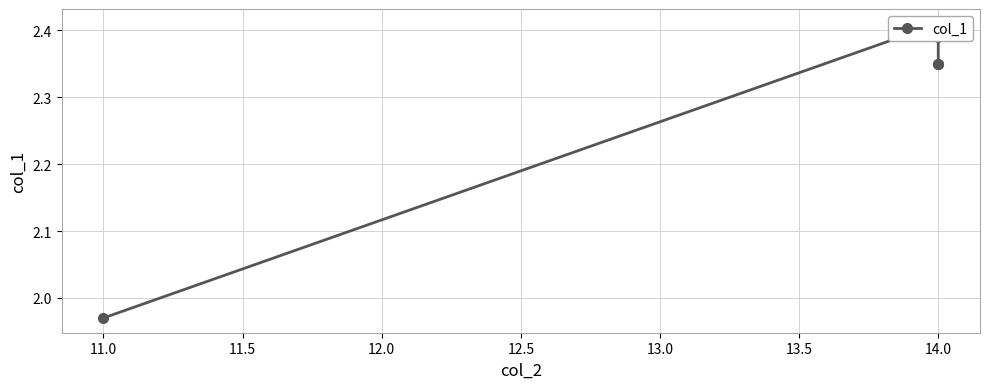

How many data points are less than 2?

1